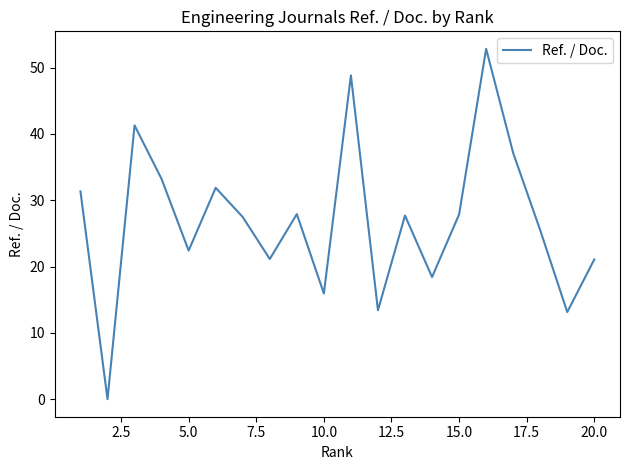

What is the average value?

26.9